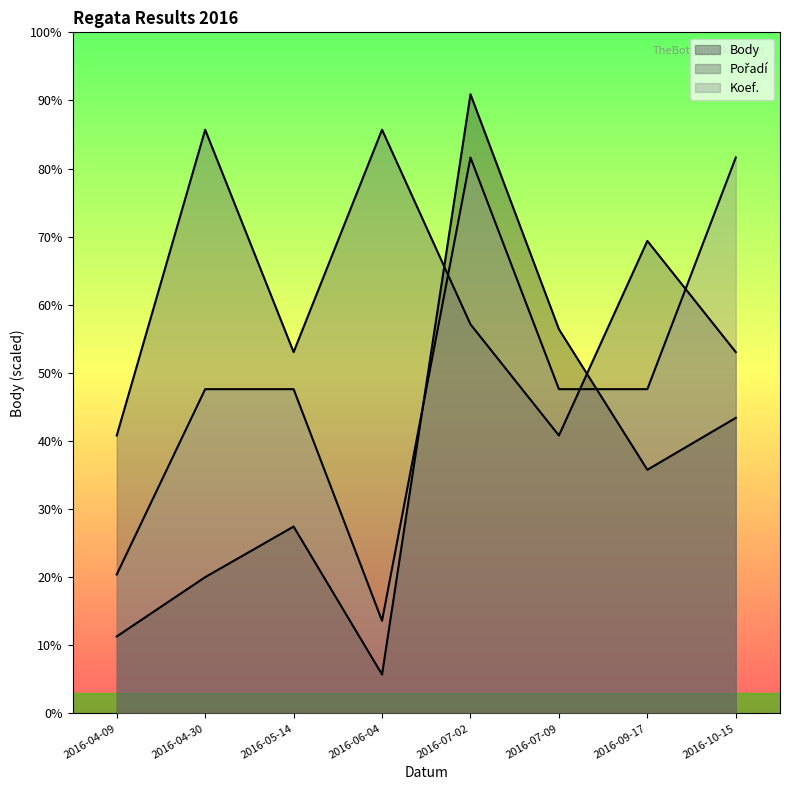

What is the value of the Pořadí point at the 5th from the left?

4200